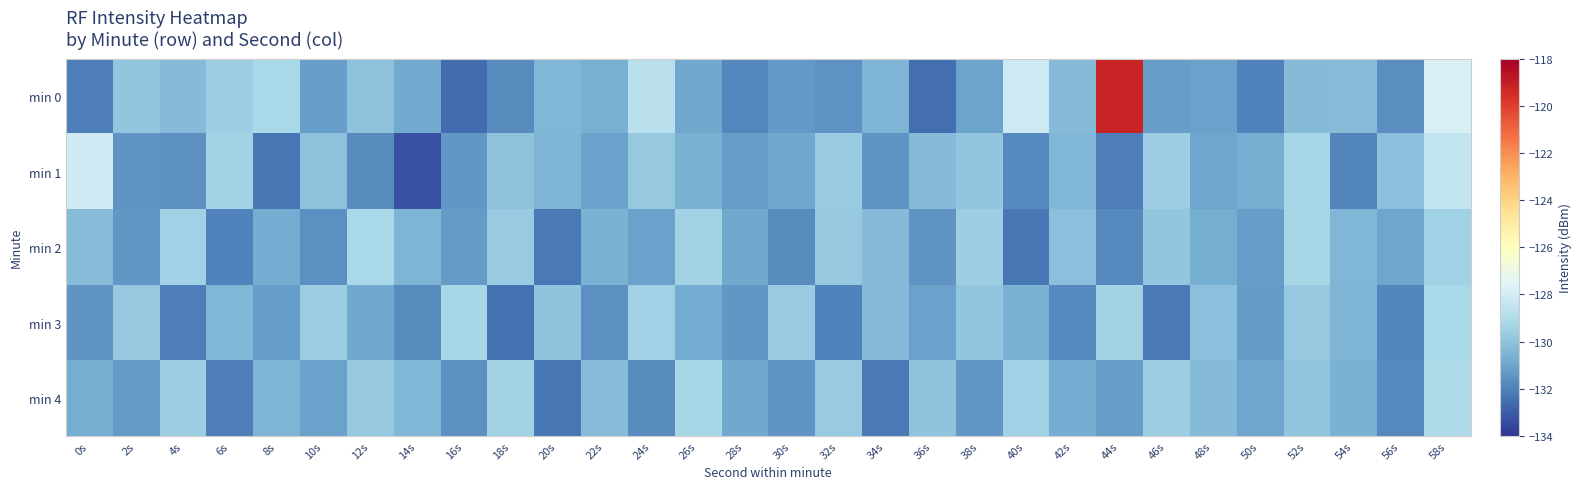

Reading right to left, transcribe all the data shown in this chart.

min 0: 58s=-127.8	56s=-131.7	54s=-130.2	52s=-130.3	50s=-132.0	48s=-131.1	46s=-131.2	44s=-119.2	42s=-130.3	40s=-128.2	38s=-131.0	36s=-132.6	34s=-130.4	32s=-131.5	30s=-131.3	28s=-131.9	26s=-130.9	24s=-128.7	22s=-130.7	20s=-130.4	18s=-131.7	16s=-132.6	14s=-130.8	12s=-130.0	10s=-131.2	8s=-129.2	6s=-129.6	4s=-130.3	2s=-129.9	0s=-132.1
min 1: 58s=-128.5	56s=-130.1	54s=-131.9	52s=-129.3	50s=-130.7	48s=-131.0	46s=-129.6	44s=-132.1	42s=-130.4	40s=-131.8	38s=-129.9	36s=-130.3	34s=-131.5	32s=-129.7	30s=-130.9	28s=-131.2	26s=-130.6	24s=-129.8	22s=-131.1	20s=-130.5	18s=-130.0	16s=-131.4	14s=-133.3	12s=-131.7	10s=-130.0	8s=-132.3	6s=-129.4	4s=-131.6	2s=-131.5	0s=-128.1
min 2: 58s=-129.5	56s=-131.0	54s=-130.4	52s=-129.3	50s=-131.2	48s=-130.7	46s=-129.9	44s=-131.8	42s=-130.1	40s=-132.3	38s=-129.6	36s=-131.5	34s=-130.3	32s=-129.8	30s=-131.7	28s=-130.9	26s=-129.4	24s=-131.1	22s=-130.6	20s=-132.2	18s=-129.7	16s=-131.3	14s=-130.5	12s=-129.2	10s=-131.6	8s=-130.8	6s=-132.0	4s=-129.5	2s=-131.4	0s=-130.2
min 3: 58s=-129.2	56s=-131.9	54s=-130.5	52s=-129.8	50s=-131.3	48s=-130.1	46s=-132.2	44s=-129.4	42s=-131.8	40s=-130.6	38s=-129.9	36s=-131.1	34s=-130.3	32s=-132.0	30s=-129.7	28s=-131.4	26s=-130.8	24s=-129.5	22s=-131.6	20s=-130.0	18s=-132.4	16s=-129.3	14s=-131.7	12s=-130.9	10s=-129.6	8s=-131.2	6s=-130.4	4s=-132.1	2s=-129.8	0s=-131.5
min 4: 58s=-129.1	56s=-131.8	54s=-130.6	52s=-129.9	50s=-131.0	48s=-130.3	46s=-129.6	44s=-131.2	42s=-130.8	40s=-129.5	38s=-131.4	36s=-130.0	34s=-132.2	32s=-129.7	30s=-131.5	28s=-130.9	26s=-129.3	24s=-131.7	22s=-130.2	20s=-132.3	18s=-129.4	16s=-131.6	14s=-130.4	12s=-129.8	10s=-131.1	8s=-130.5	6s=-132.1	4s=-129.6	2s=-131.3	0s=-130.7